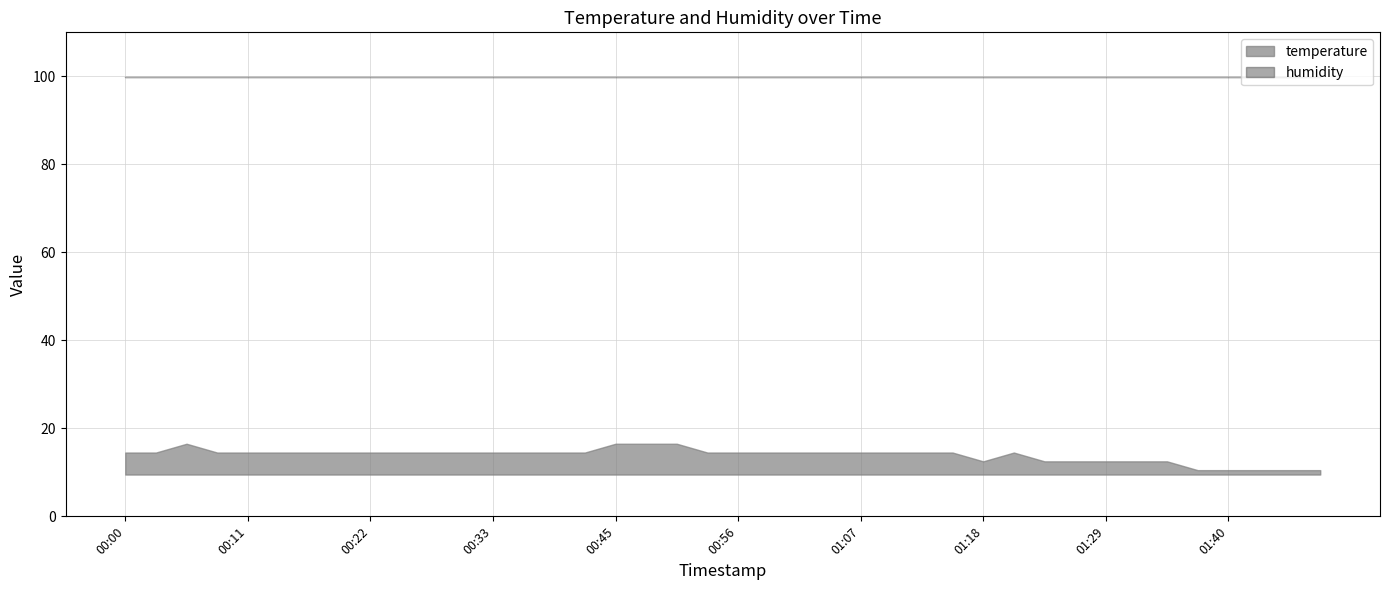

At which category is the sum across all series the highest?

00:05